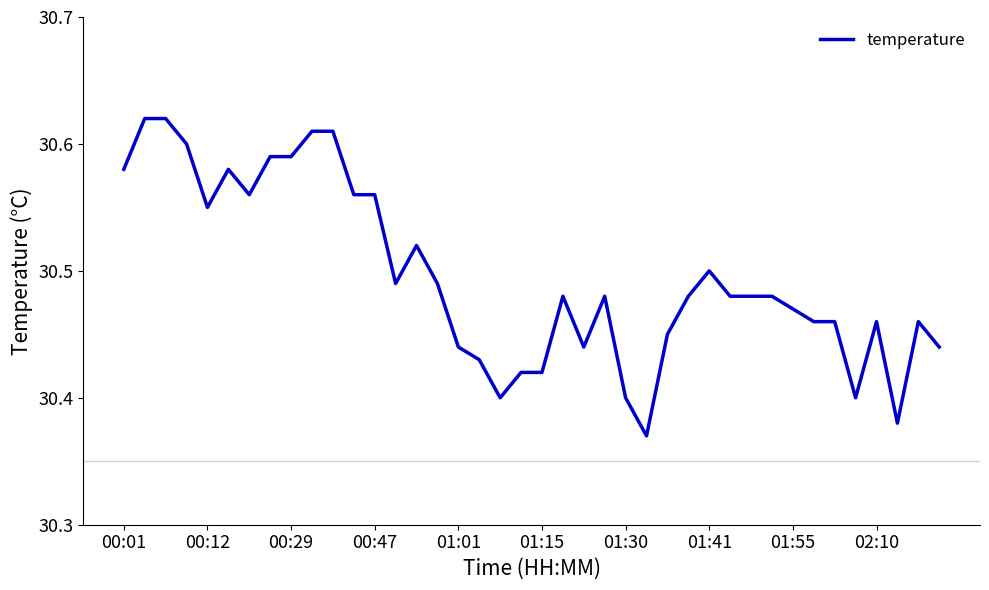

How many points are lower than both their immediate neighbors (excluding endpoints)?

8